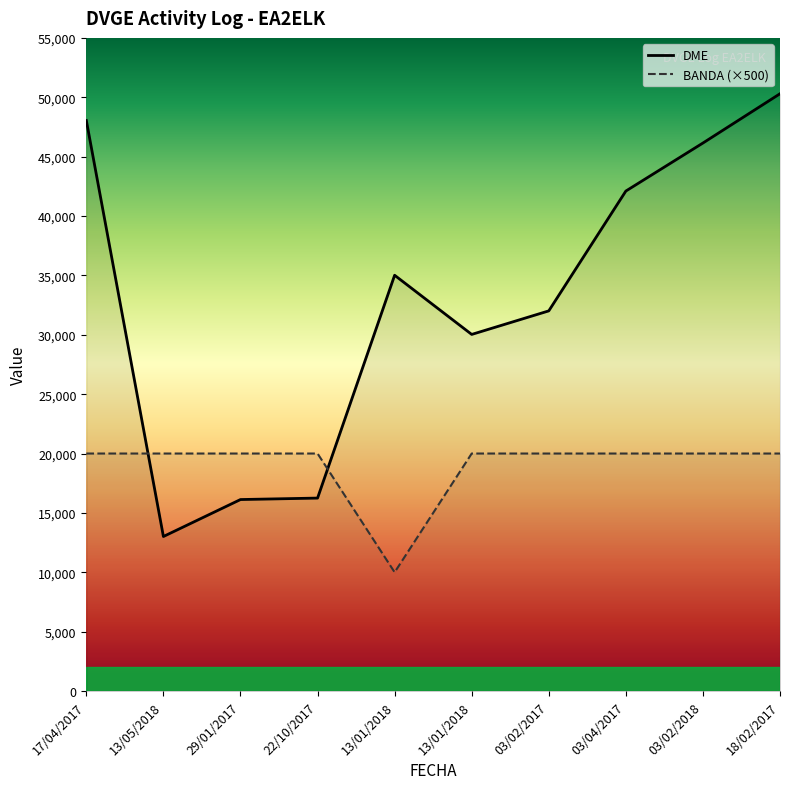

Is it true that BANDA equals 20000 at 03/04/2017?

True